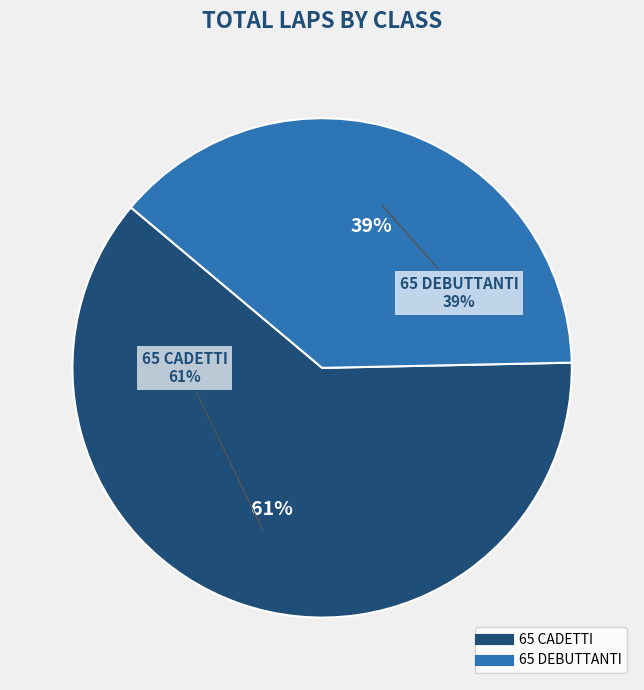

True or false: 4 accounts for 21% of the total.

False